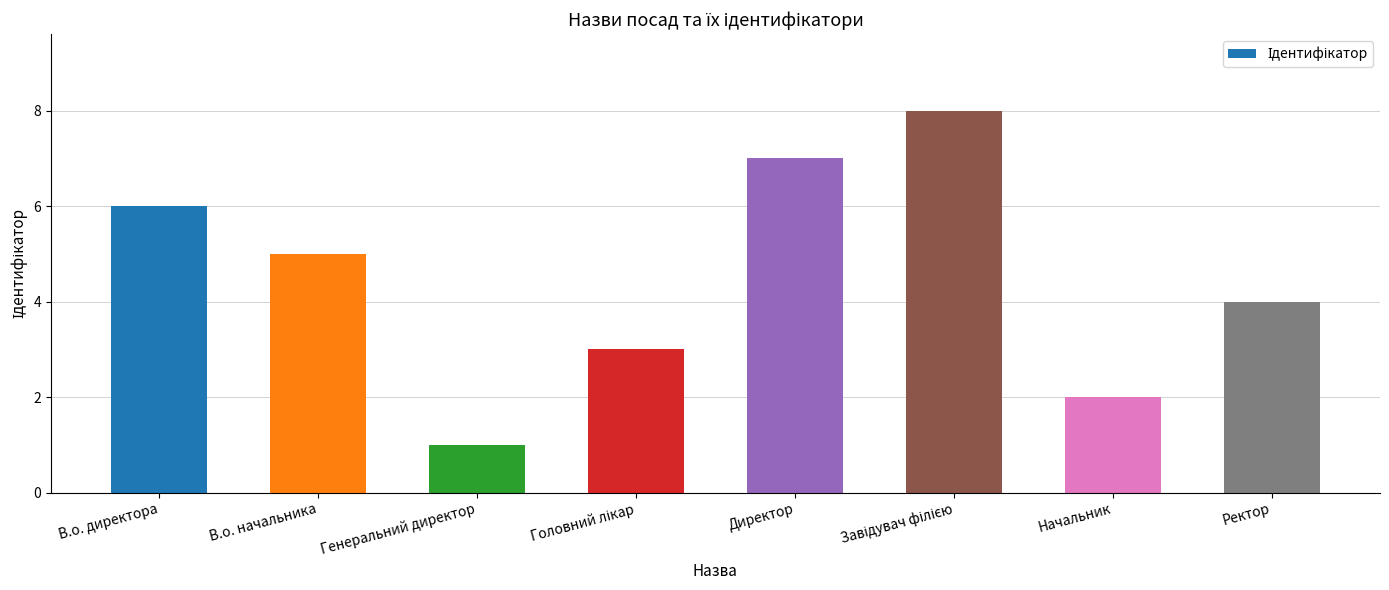

What is the change in value from В.о. начальника to Генеральний директор?

-4